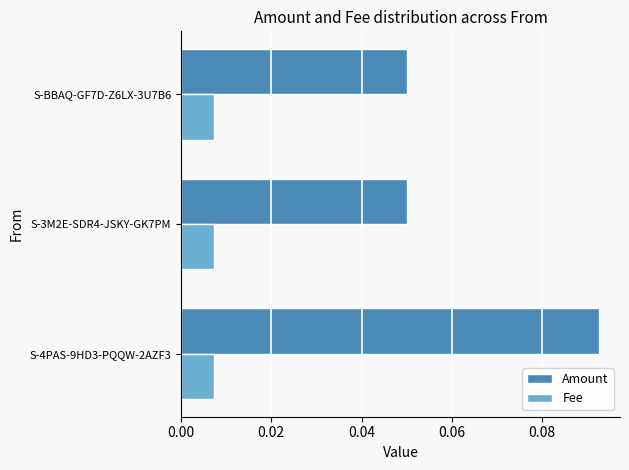

Which category has the highest value in the Amount series?

S-4PAS-9HD3-PQQW-2AZF3